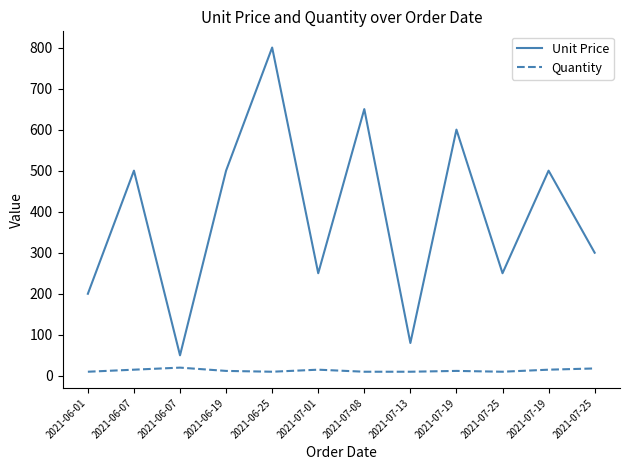

Which series has the widest spread of values?

Unit Price